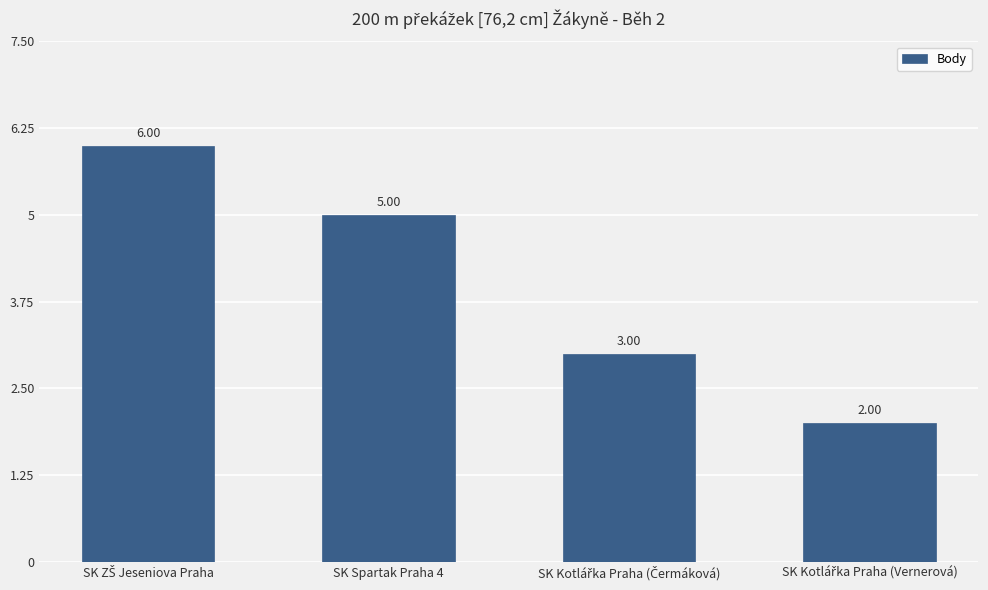

What is the value of the 1st bar from the left?

6